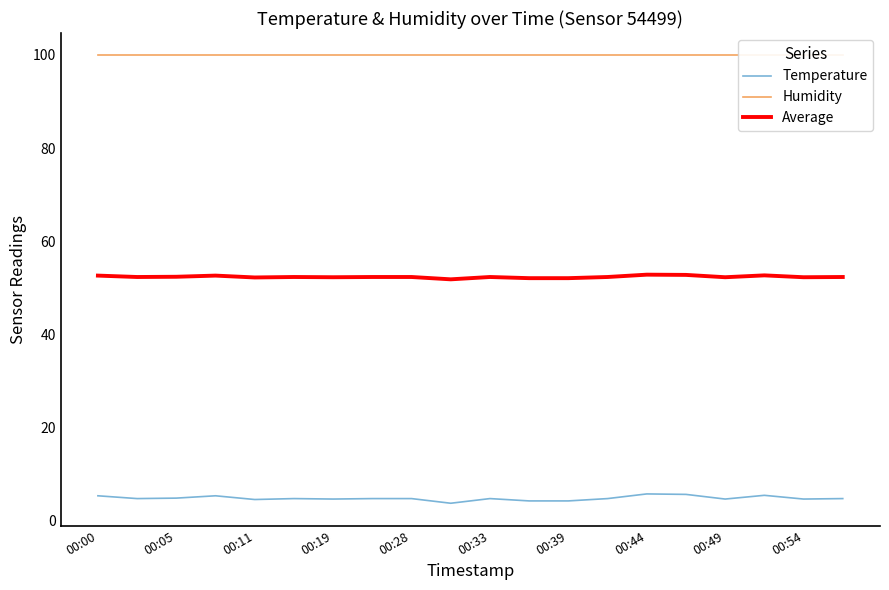

How many lines are shown in the chart?

3